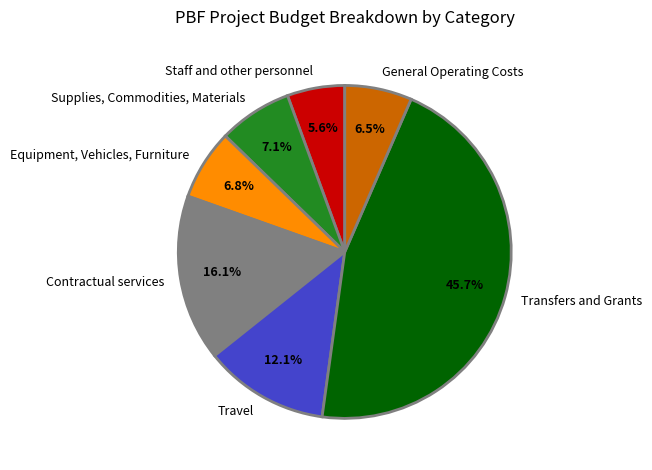

Count the number of slices in the pie.

7